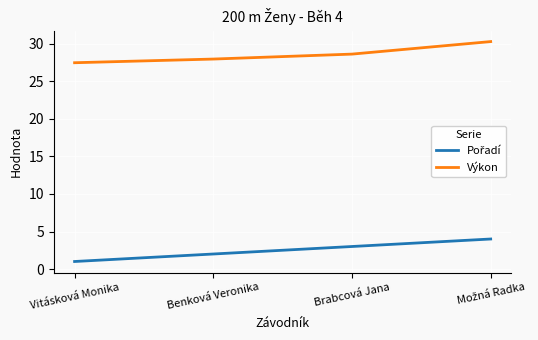

What is the difference between the highest and lowest values at Benková Veronika?

26.0